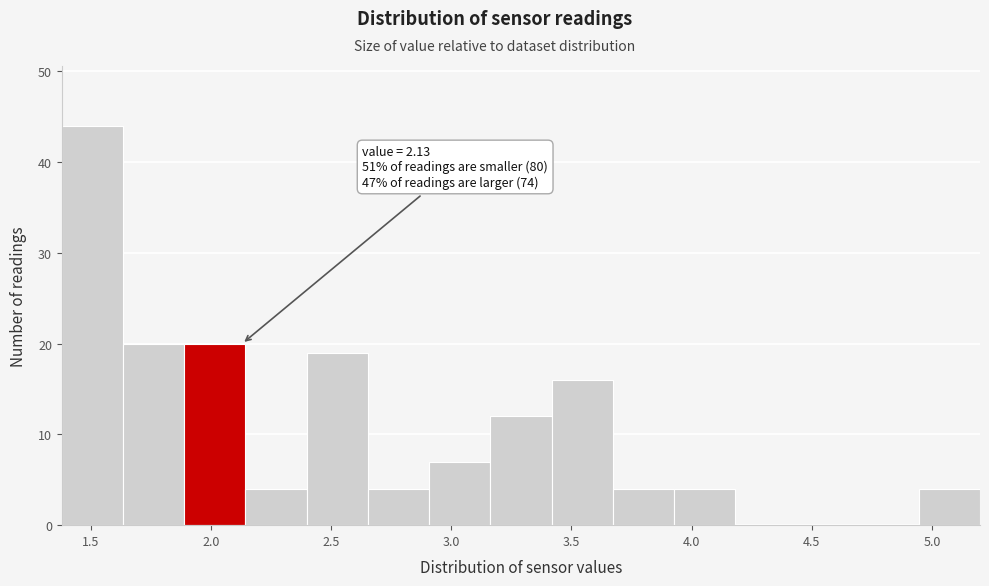

Over which range of the x-axis is the bar tallest?

1.40 to 1.65